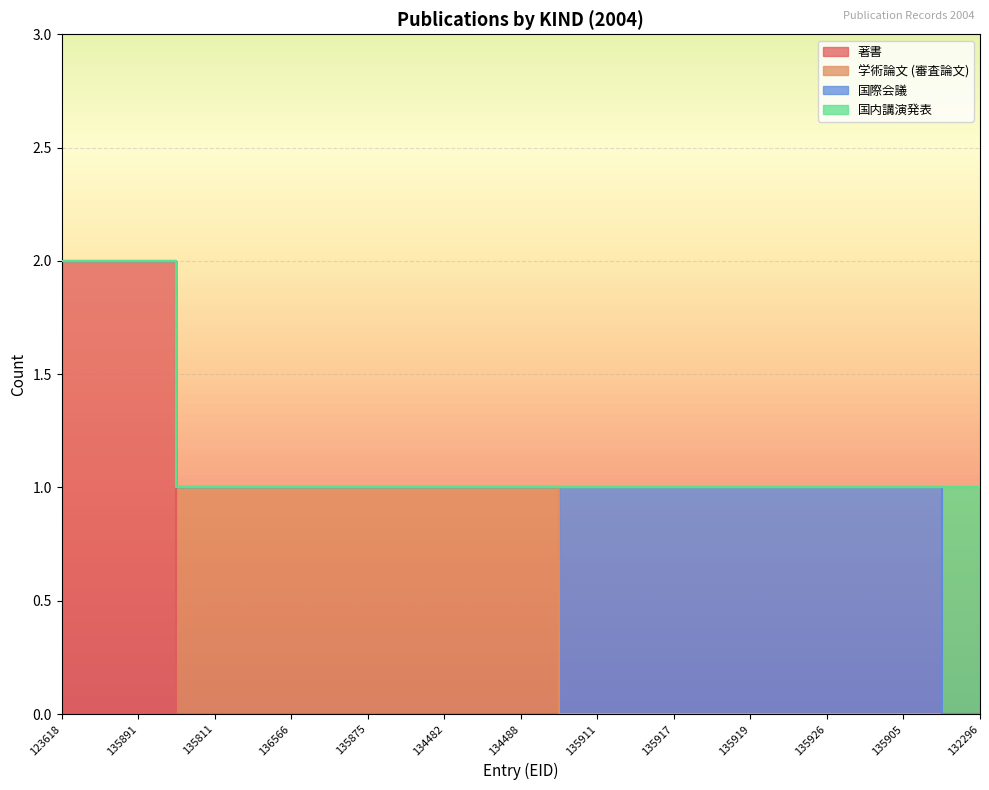

What is the value of the 学術論文 (審査論文) point at the 4th from the left?

1